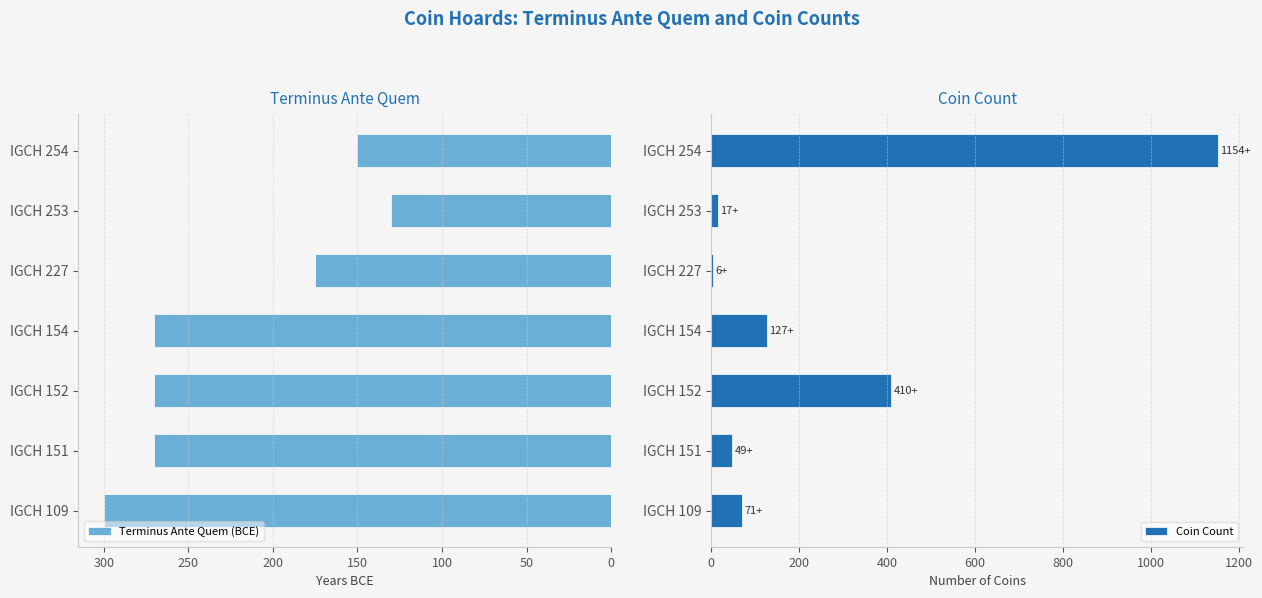

What is the sum of all Terminus Ante Quem (BCE) values?

1565